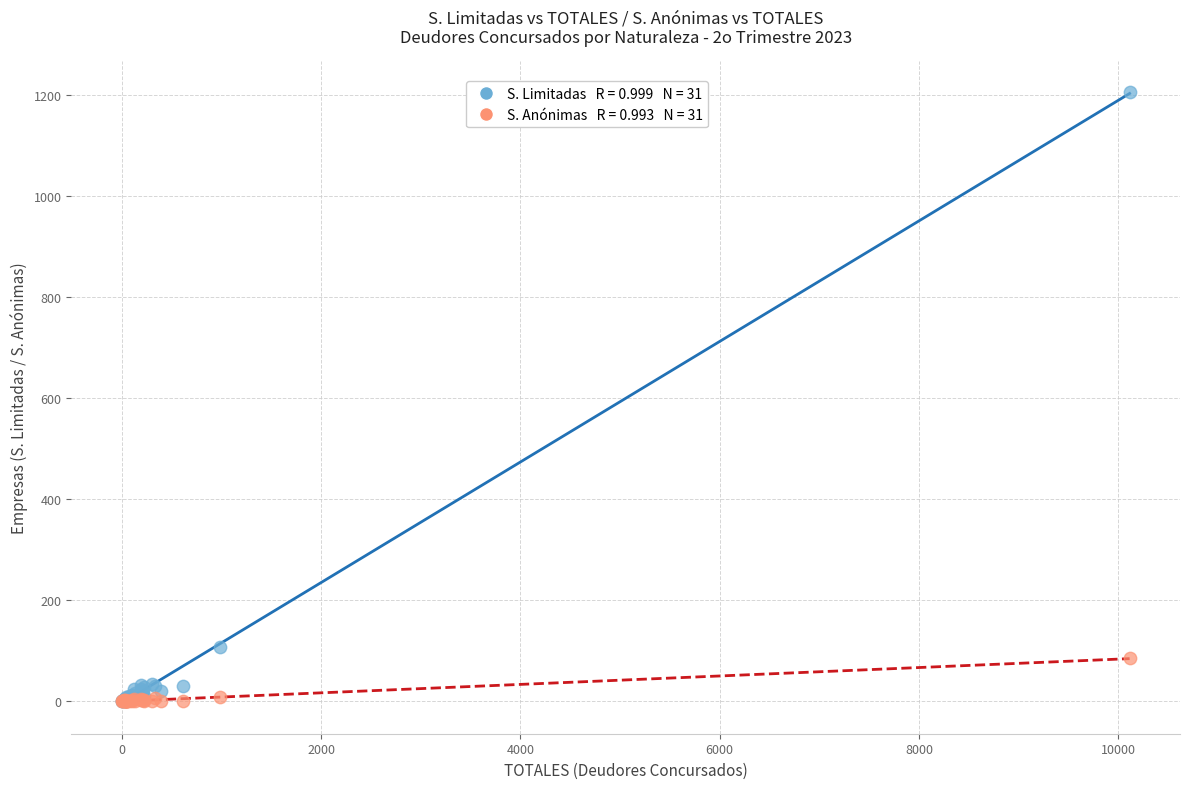

Across all series, what Y value is closest to 603?

108